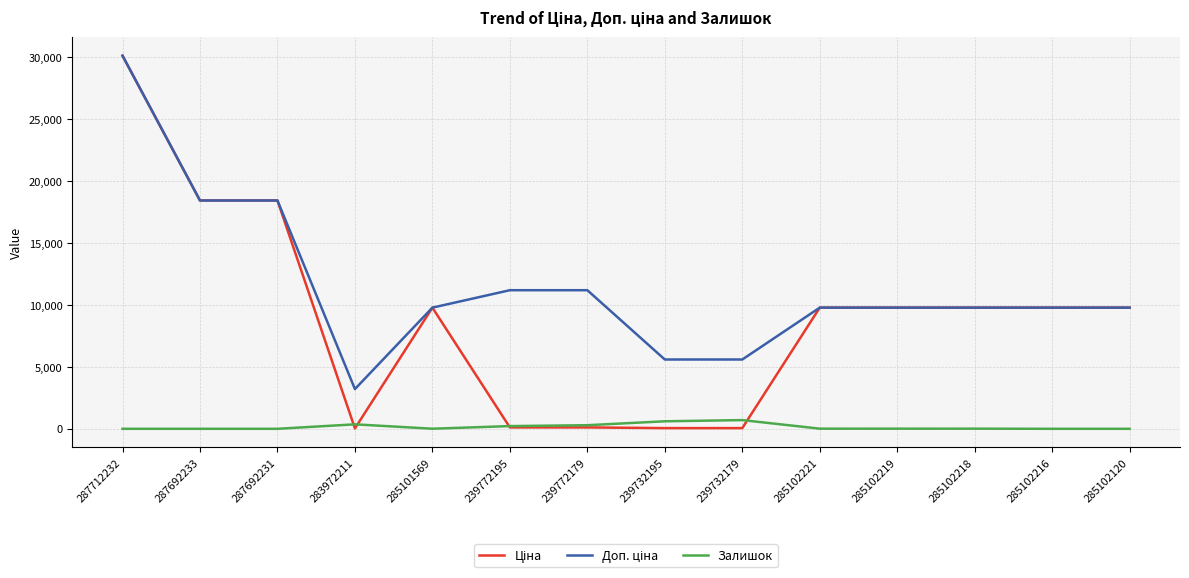

What is the maximum value shown in the chart?

30102.8